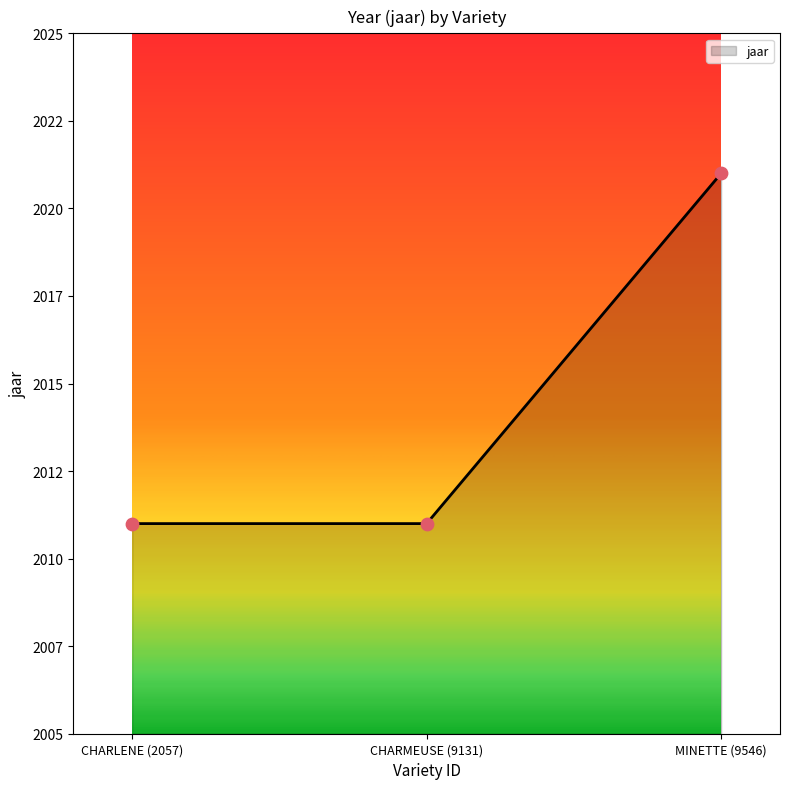

Is this an area chart (filled region under the line)?

Yes